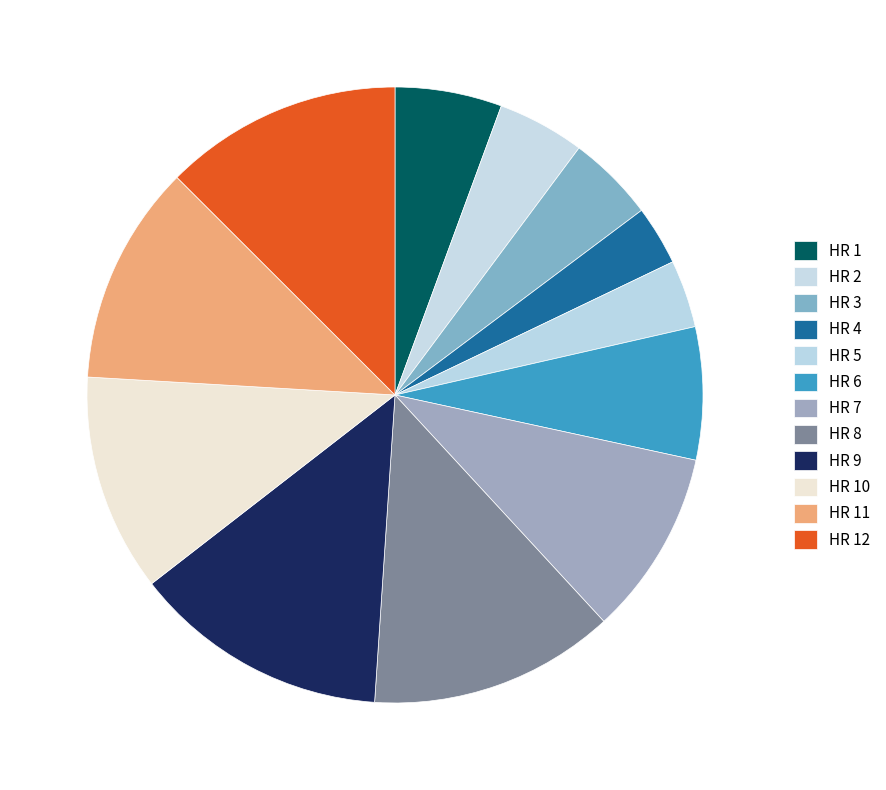

Rank the categories by value from highest to lowest.

HR 9, HR 8, HR 12, HR 11, HR 10, HR 7, HR 6, HR 1, HR 2, HR 3, HR 5, HR 4